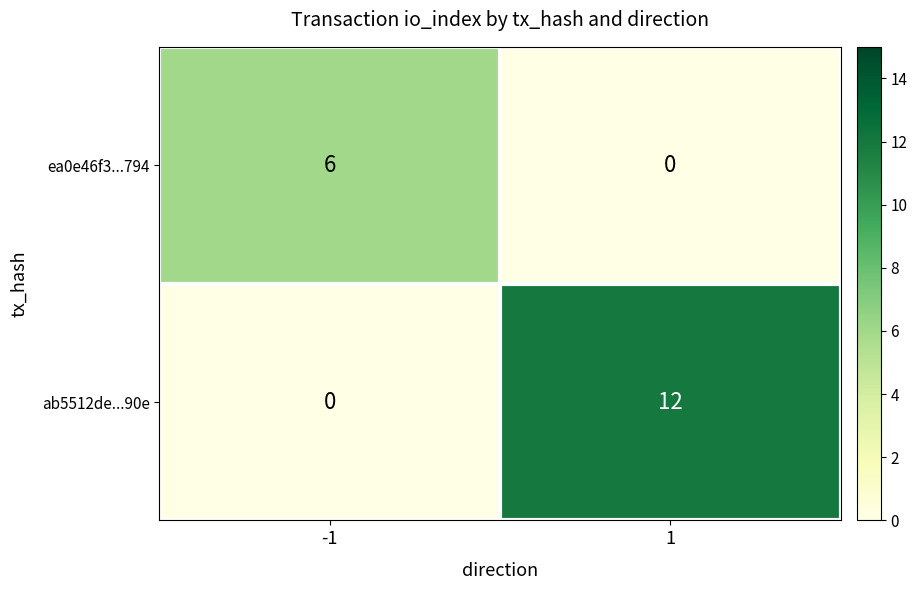

At how many categories does at least one series exceed 0?

2